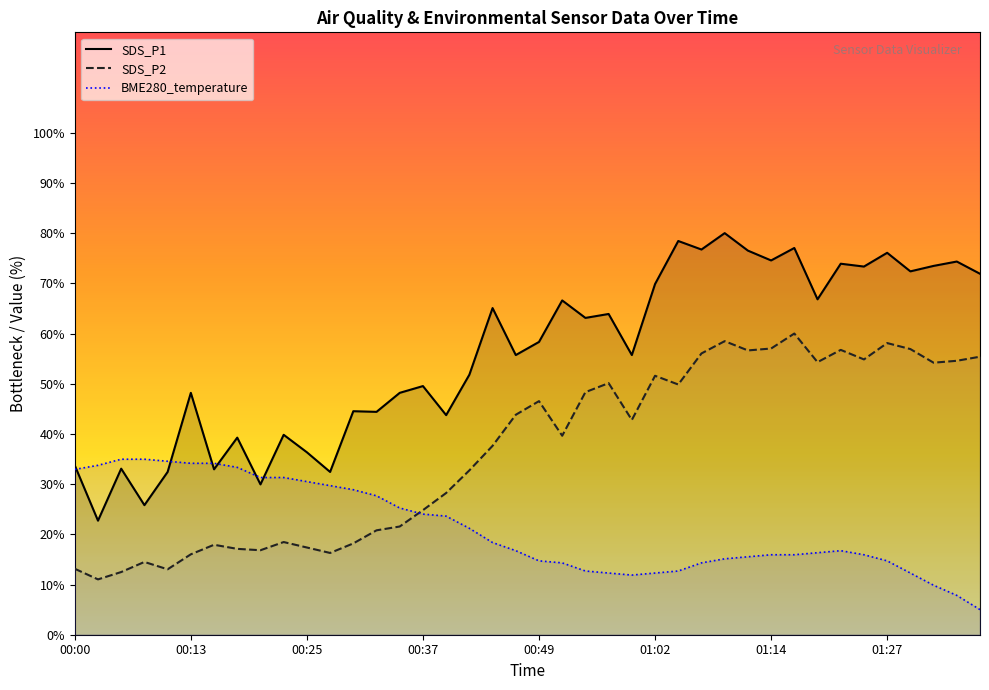

What is the difference between the highest and lowest values at 01:14?

58.6